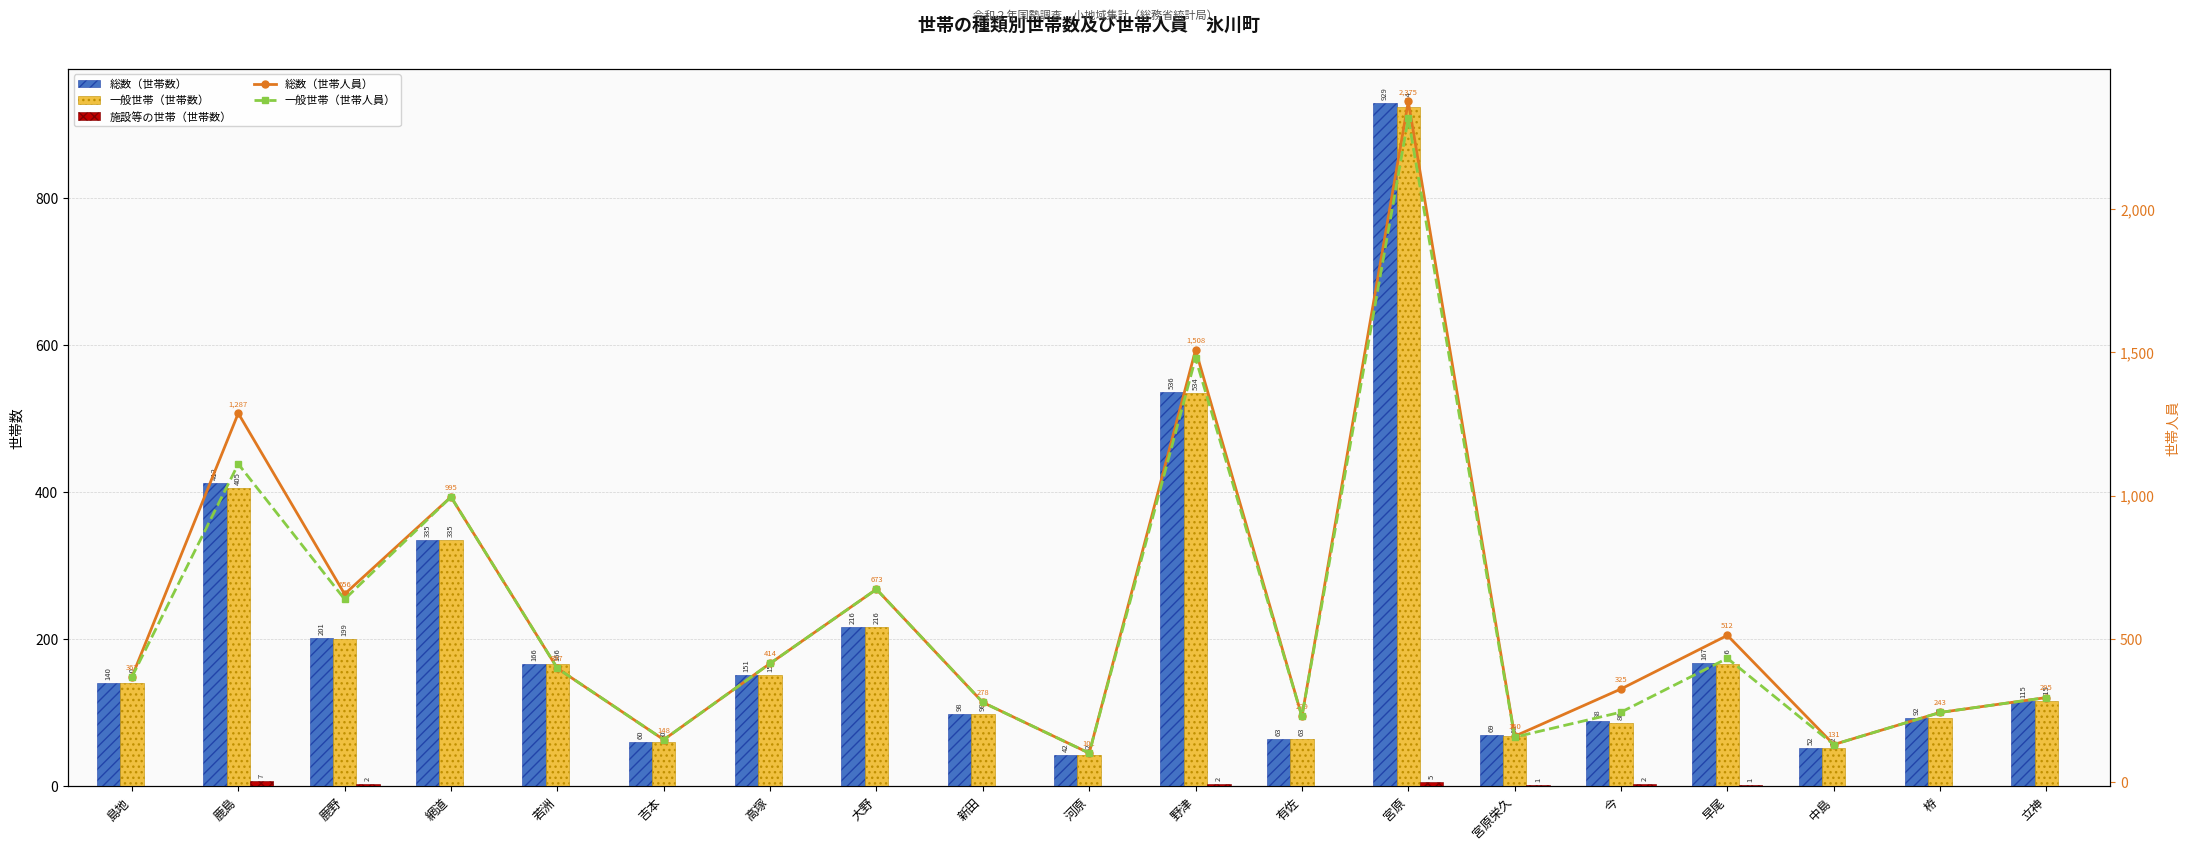

How many positive values does the 施設等の世帯（世帯数） series have?

7